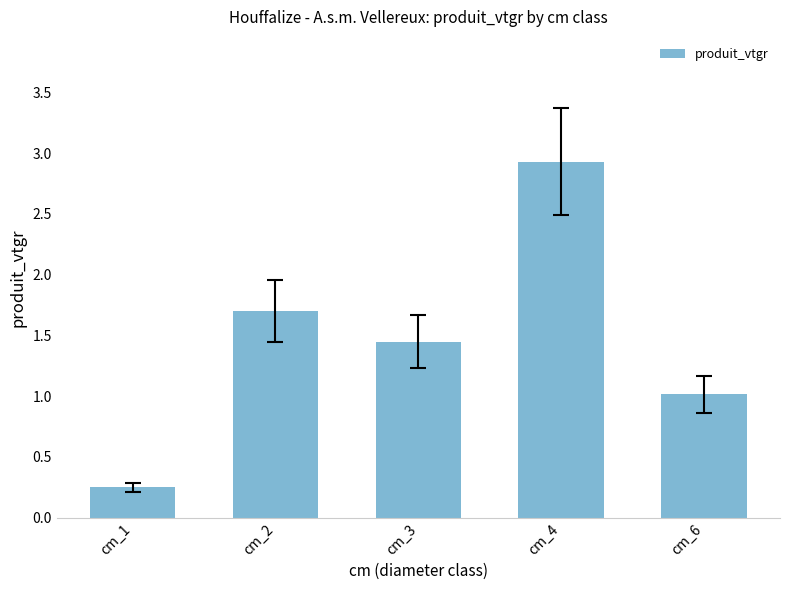

What is the value of the 4th bar from the left?

2.9